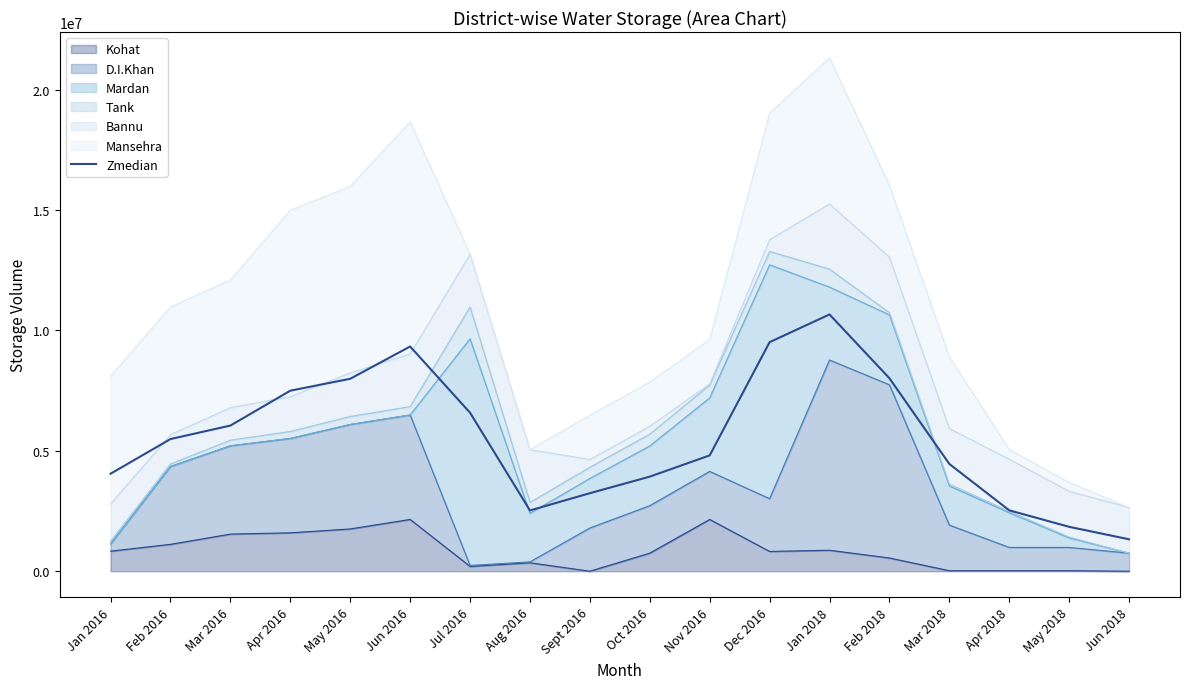

How many lines are shown in the chart?

1